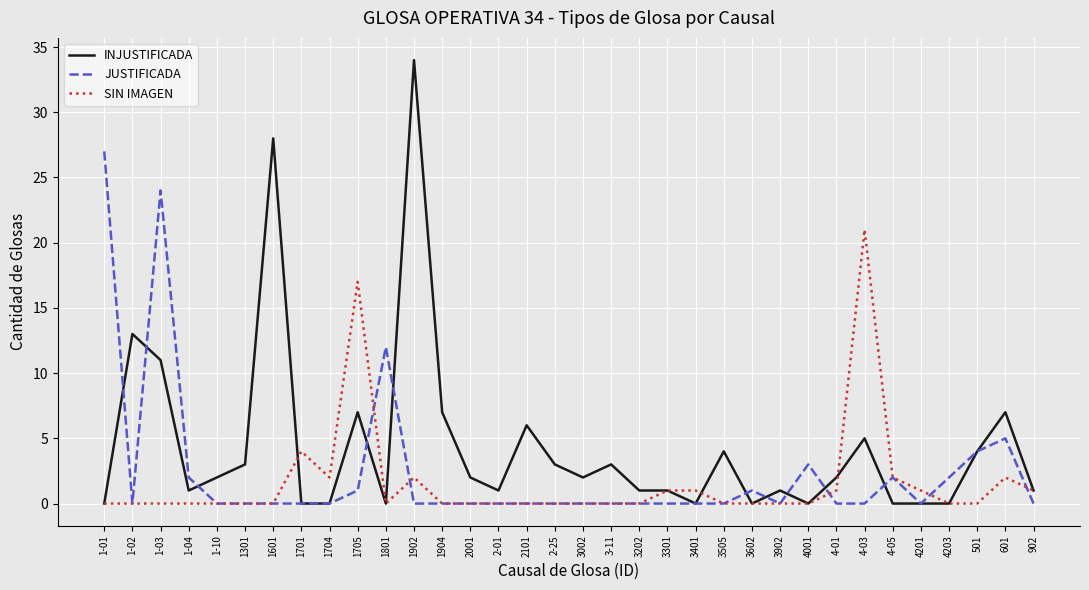

Does the chart have visible grid lines?

Yes